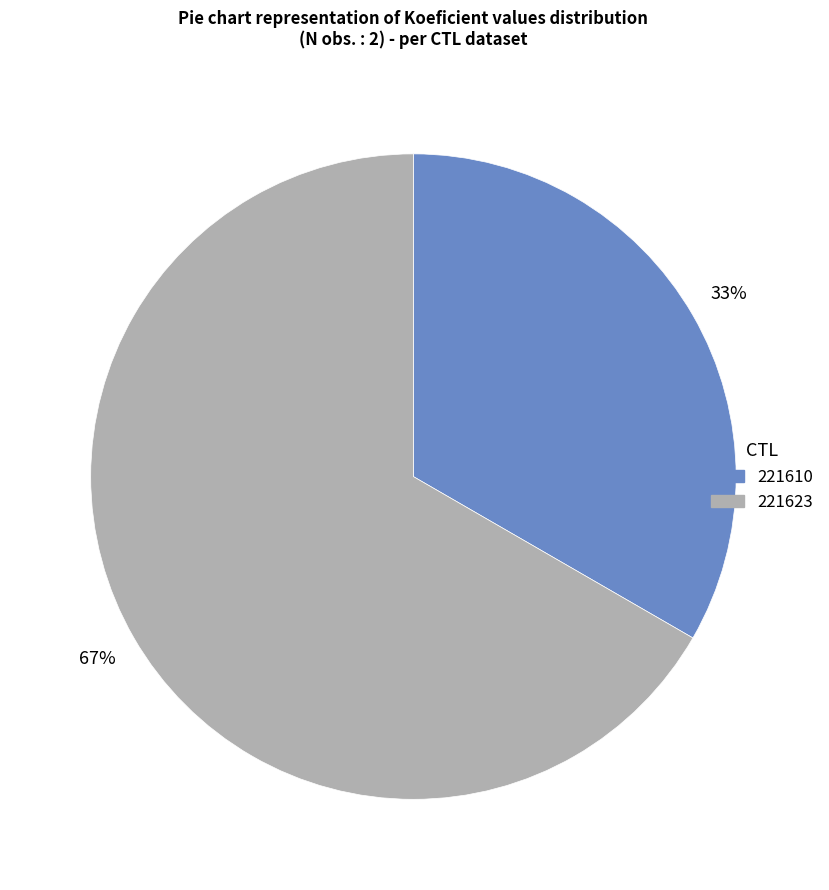

True or false: 221623 accounts for 72% of the total.

False